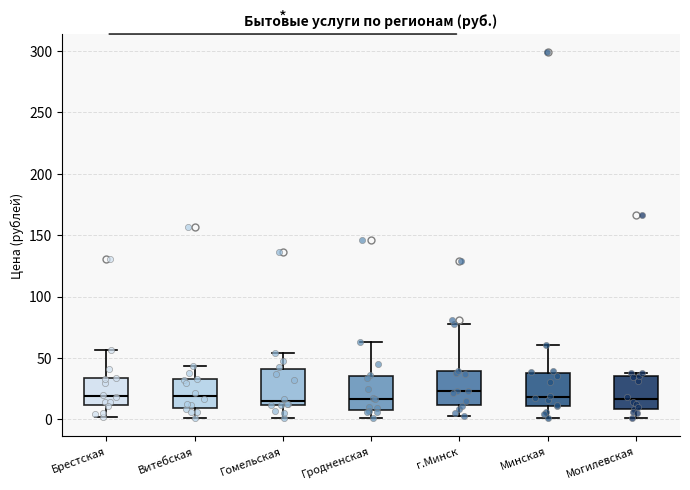

Reading left to right, read every box against the y-axis: the position of its median line, the range the box covers, and the ends of its whiskers. The values are not printed on the chart, so give them approximately, as read against the axis.

Брестская: median 20, box 10 to 35, whiskers 0 to 55
Витебская: median 20, box 10 to 35, whiskers 0 to 45
Гомельская: median 15, box 10 to 40, whiskers 0 to 55
Гродненская: median 15, box 5 to 35, whiskers 0 to 65
г.Минск: median 25, box 10 to 40, whiskers 5 to 80
Минская: median 20, box 10 to 40, whiskers 0 to 60
Могилевская: median 15, box 10 to 35, whiskers 0 to 40